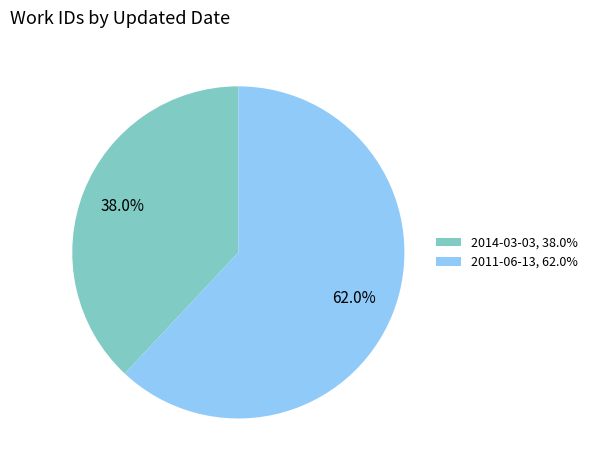

Count the number of slices in the pie.

2